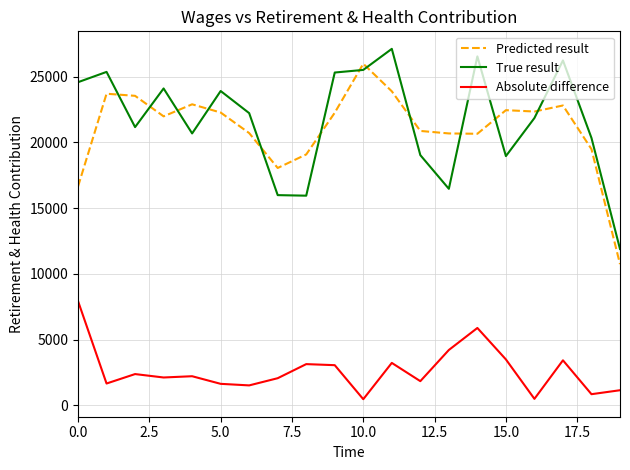

What is the maximum value for Absolute difference?

7928.0